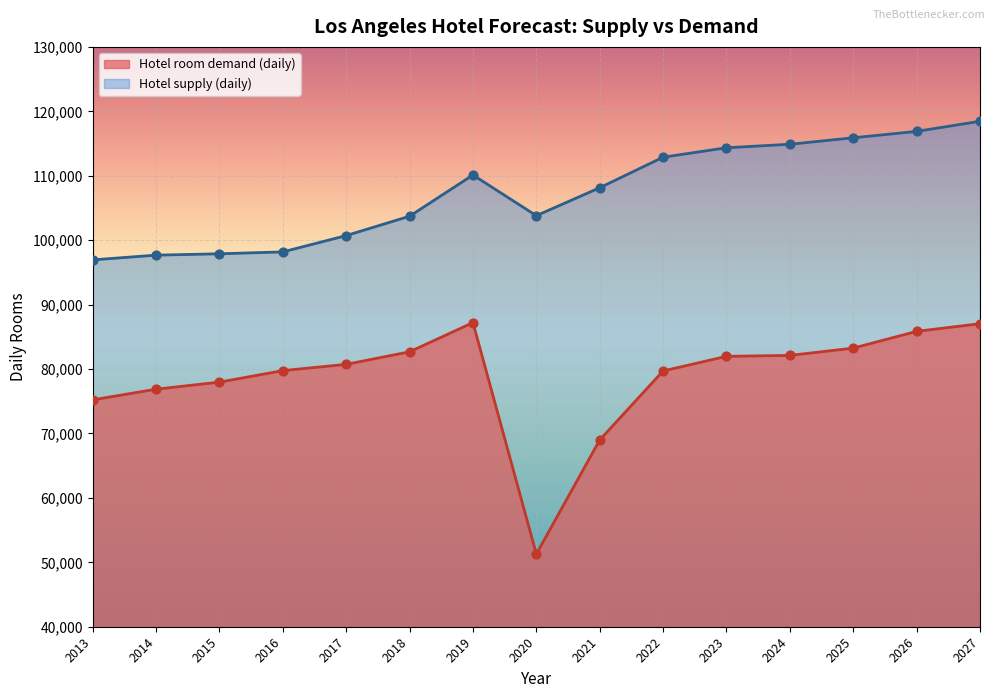

Is the value of Hotel supply (daily) at 2025 greater than the value of Hotel room demand (daily) at 2021?

Yes